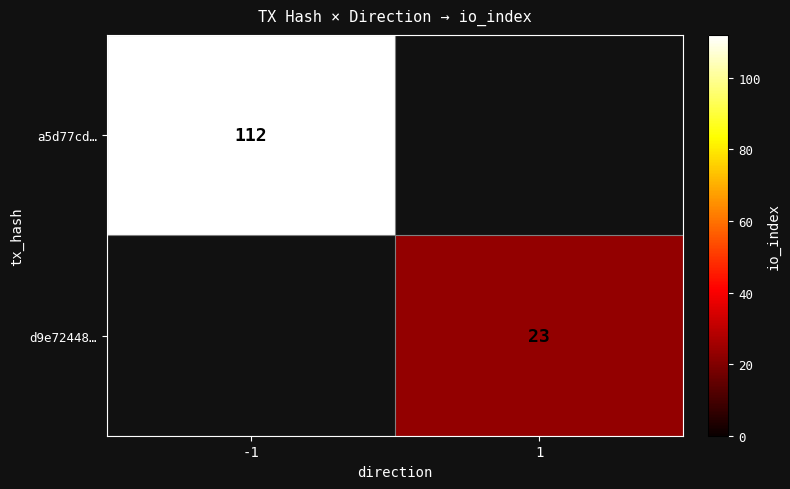

How many series are shown in this chart?

2